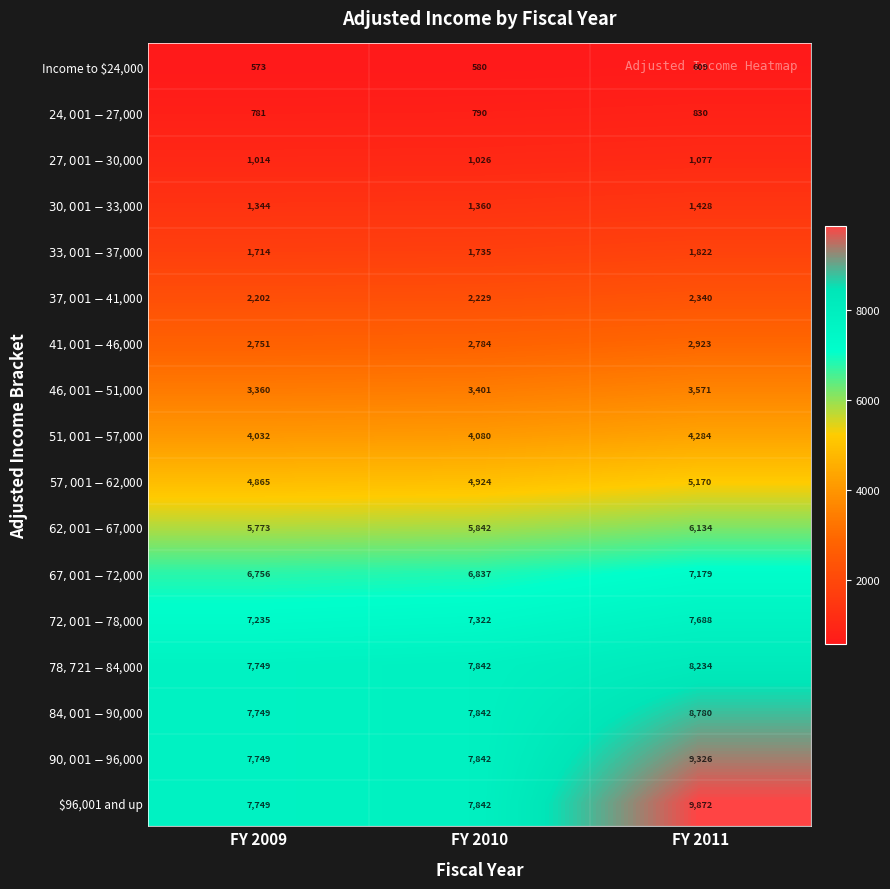

Between FY 2010 and FY 2011, which series saw the biggest shift?

$96,001 and up